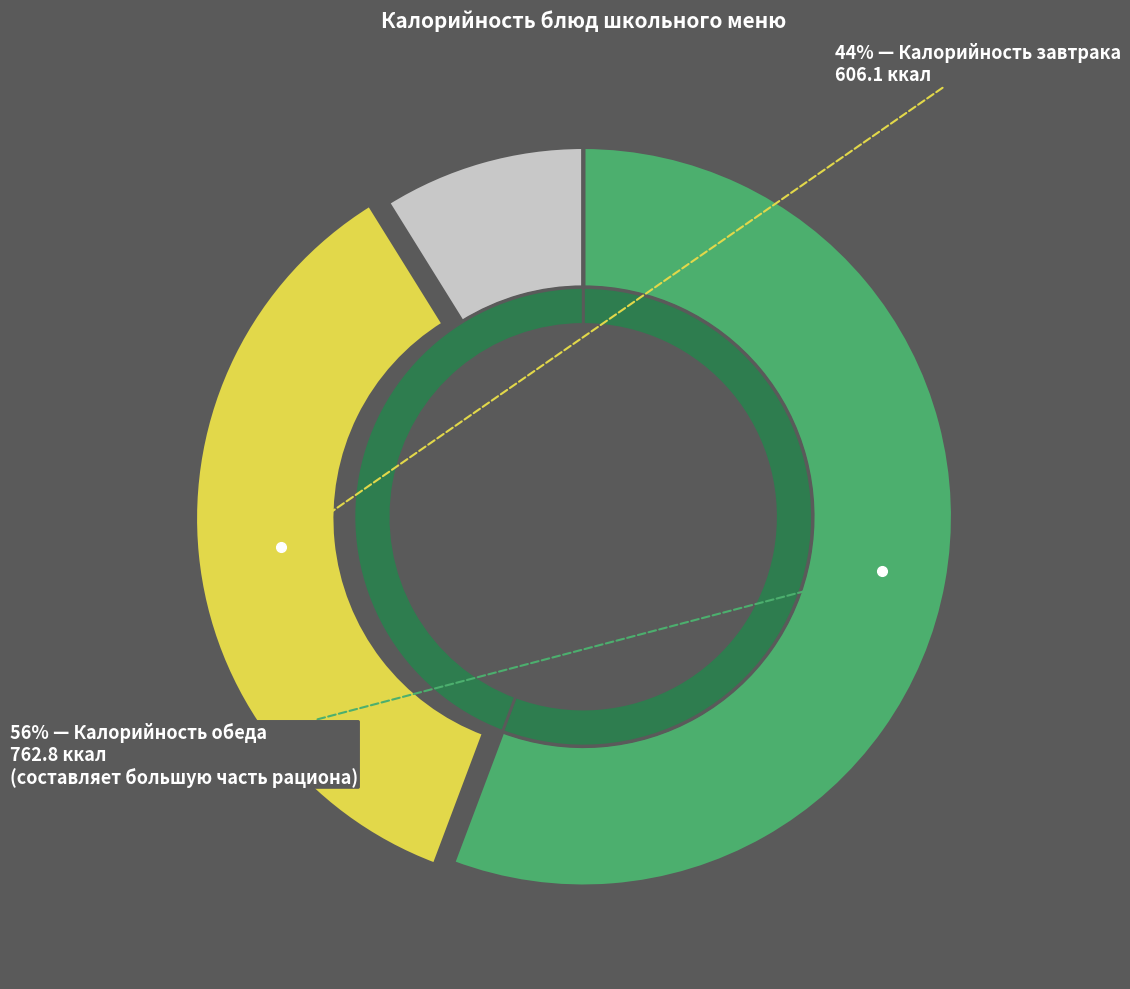

What is the smallest slice in the pie chart?

Фрукт